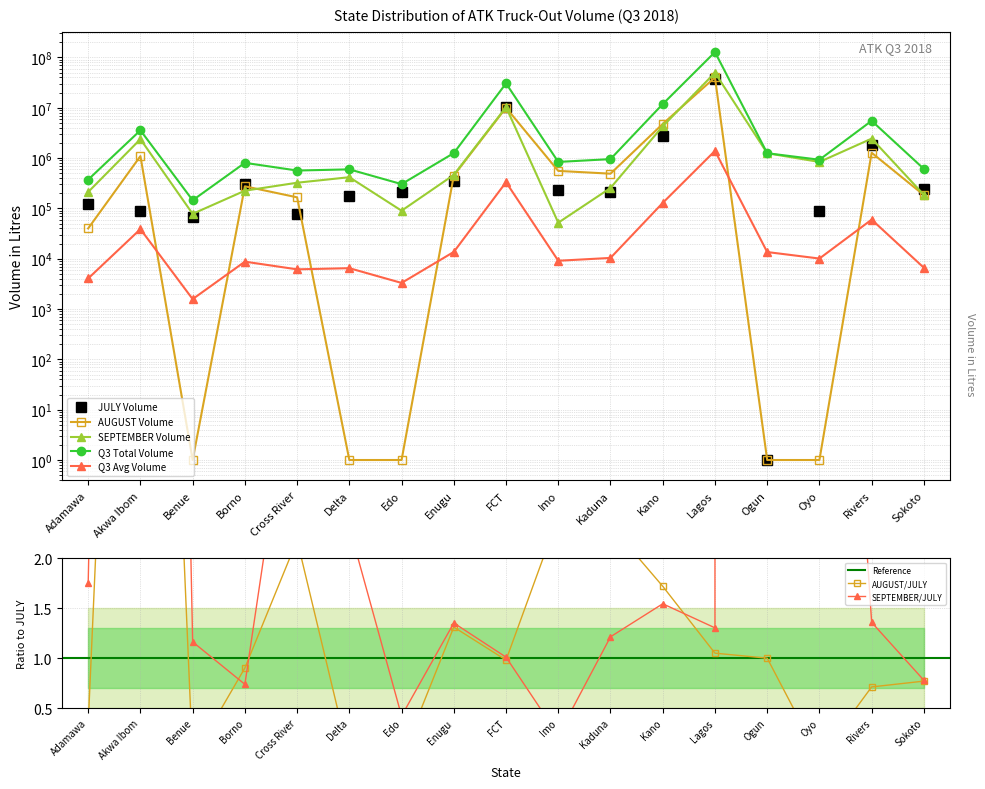

How many times do AUGUST Volume and Q3 Avg Volume cross each other?

6